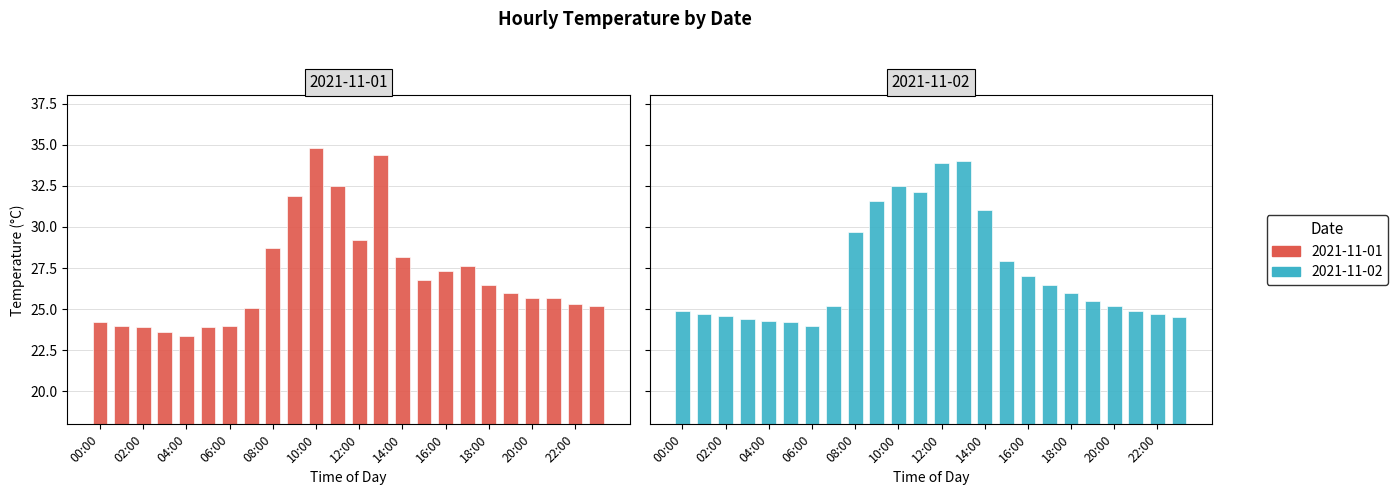

Reading right to left, extract all data points from this chart.

2021-11-01: 23:00=25.2	22:00=25.3	21:00=25.7	20:00=25.7	19:00=26.0	18:00=26.5	17:00=27.6	16:00=27.3	15:00=26.8	14:00=28.2	13:00=34.4	12:00=29.2	11:00=32.5	10:00=34.8	09:00=31.9	08:00=28.7	07:00=25.1	06:00=24.0	05:00=23.9	04:00=23.4	03:00=23.6	02:00=23.9	01:00=24.0	00:00=24.2
2021-11-02: 23:00=24.5	22:00=24.7	21:00=24.9	20:00=25.2	19:00=25.5	18:00=26.0	17:00=26.5	16:00=27.0	15:00=27.9	14:00=31.0	13:00=34.0	12:00=33.9	11:00=32.1	10:00=32.5	09:00=31.6	08:00=29.7	07:00=25.2	06:00=24.0	05:00=24.2	04:00=24.3	03:00=24.4	02:00=24.6	01:00=24.7	00:00=24.9